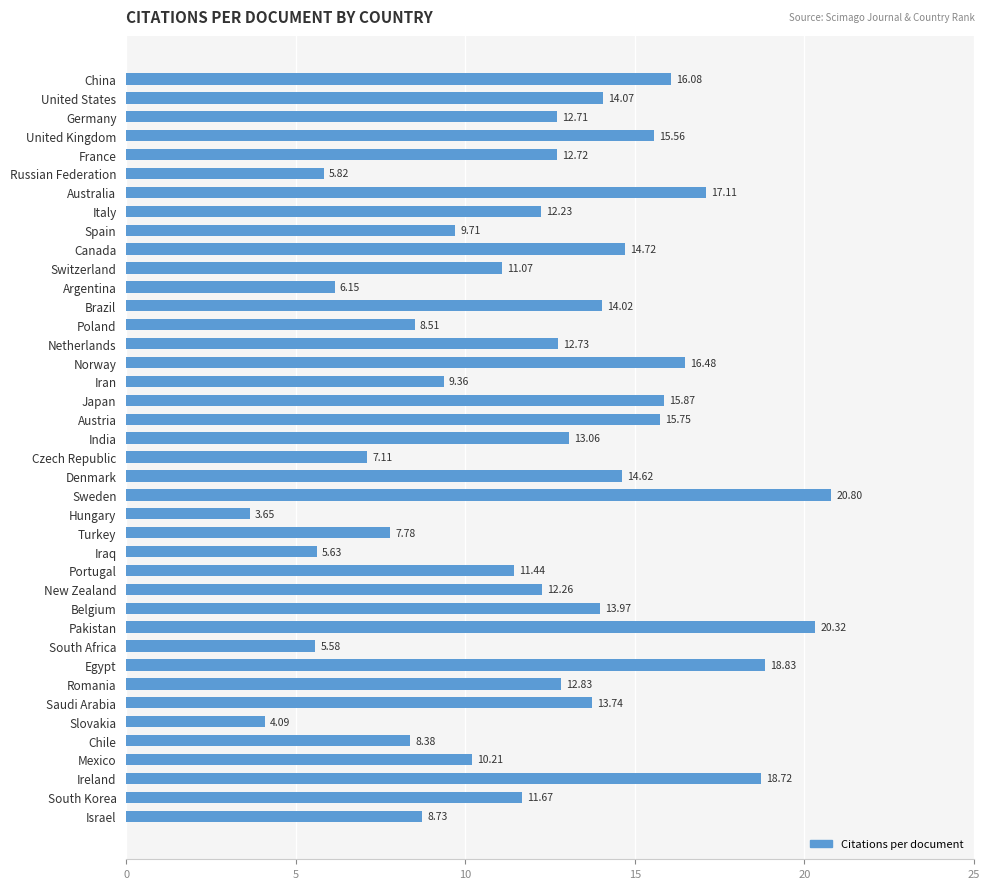

Which has a higher value, Norway or Netherlands?

Norway